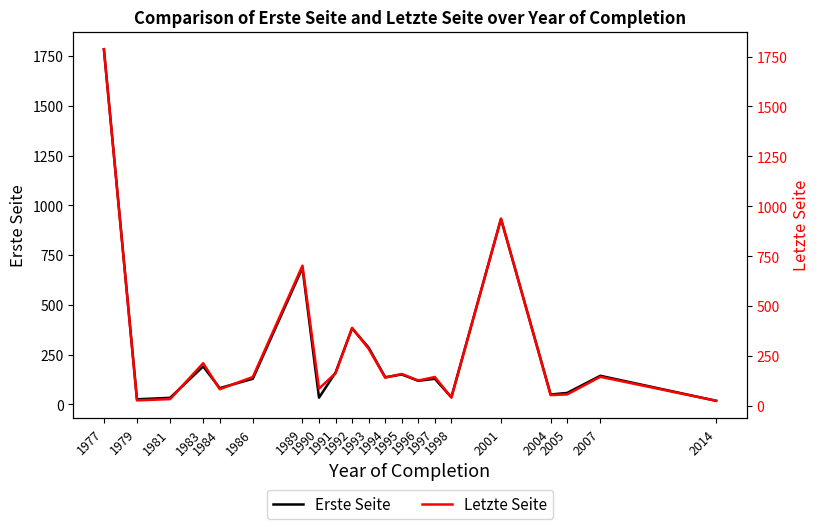

True or false: Letzte Seite and Erste Seite cross at least once.

False